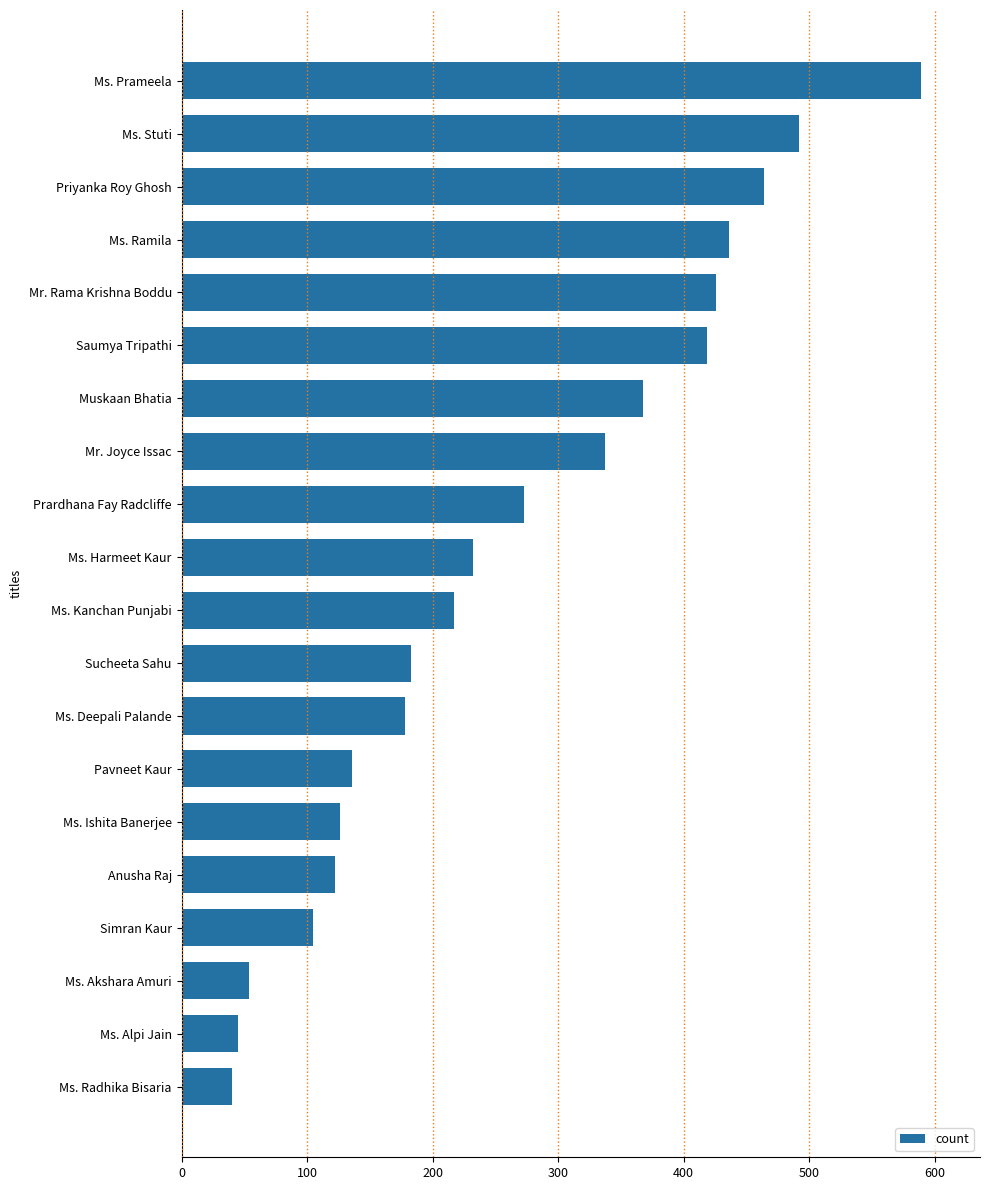

The value at Mr. Joyce Issac is 337. True or false?

True